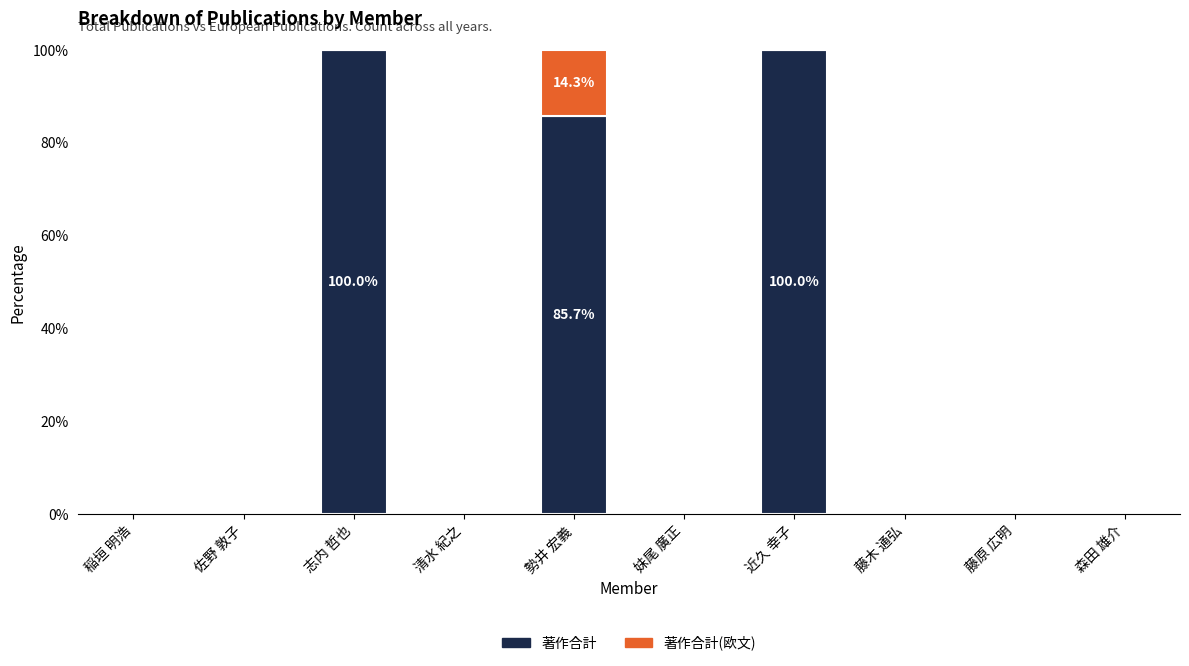

Where is 著作合計 nearest to the value 50?

勢井 宏義